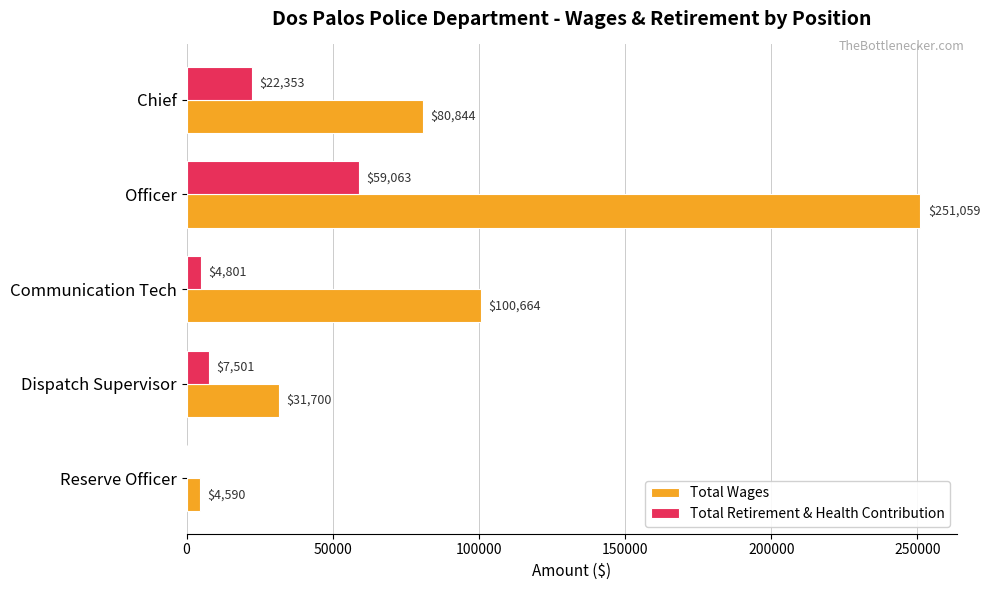

Between Officer and Communication Tech, which series saw the biggest shift?

Total Wages